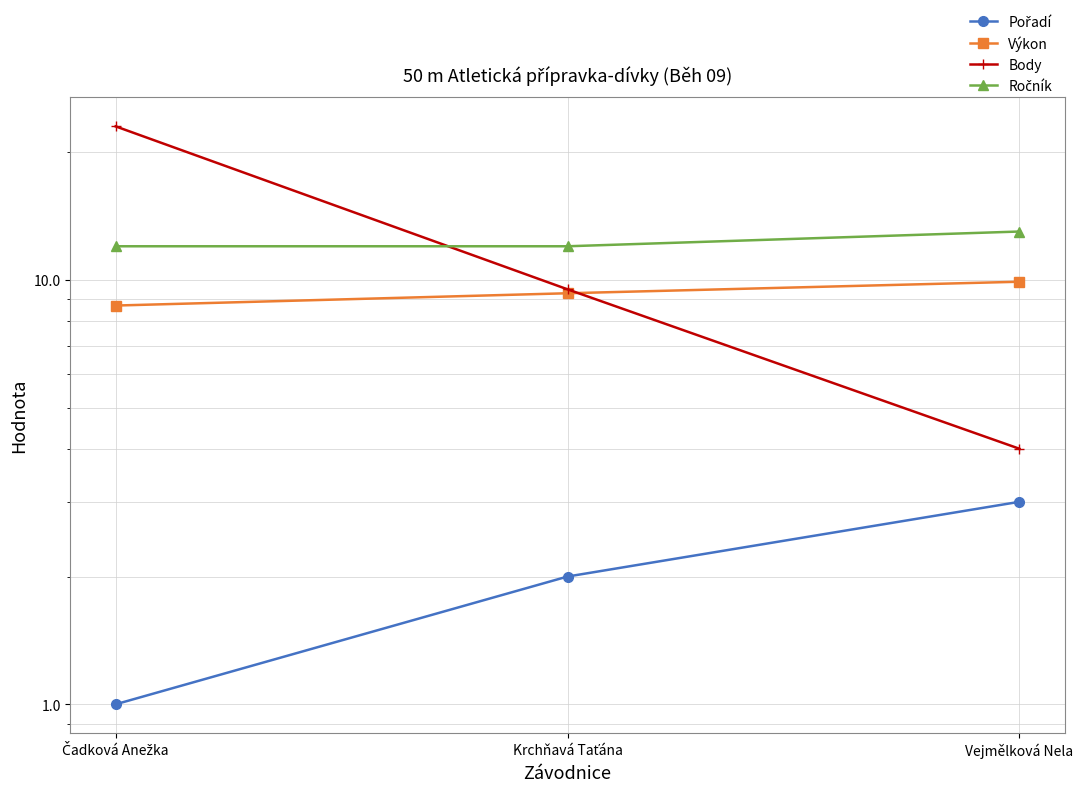

True or false: Body has a value of 4.0 at Vejmělková Nela.

True